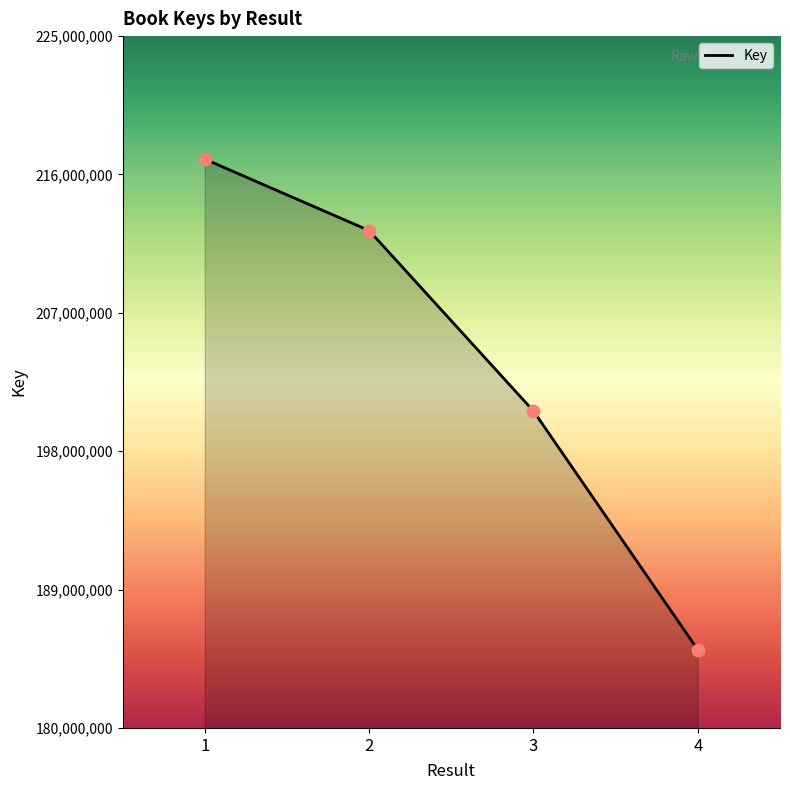

What is the change in value from 2 to 3?

-11739156